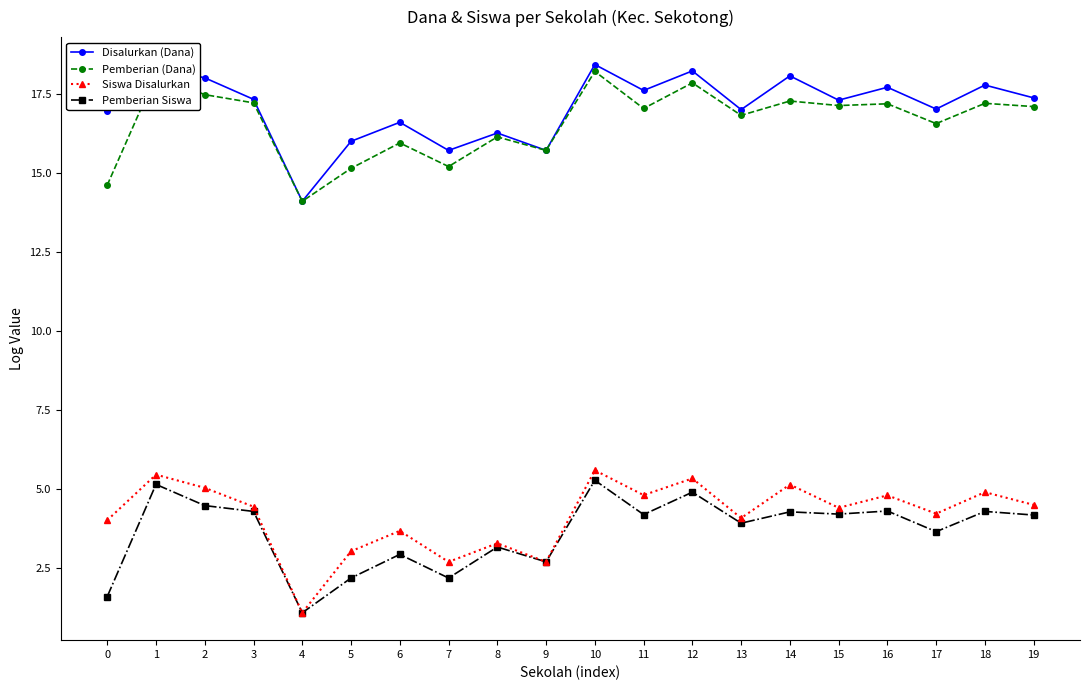

What is the highest value of the Pemberian (Dana) series?

18.2